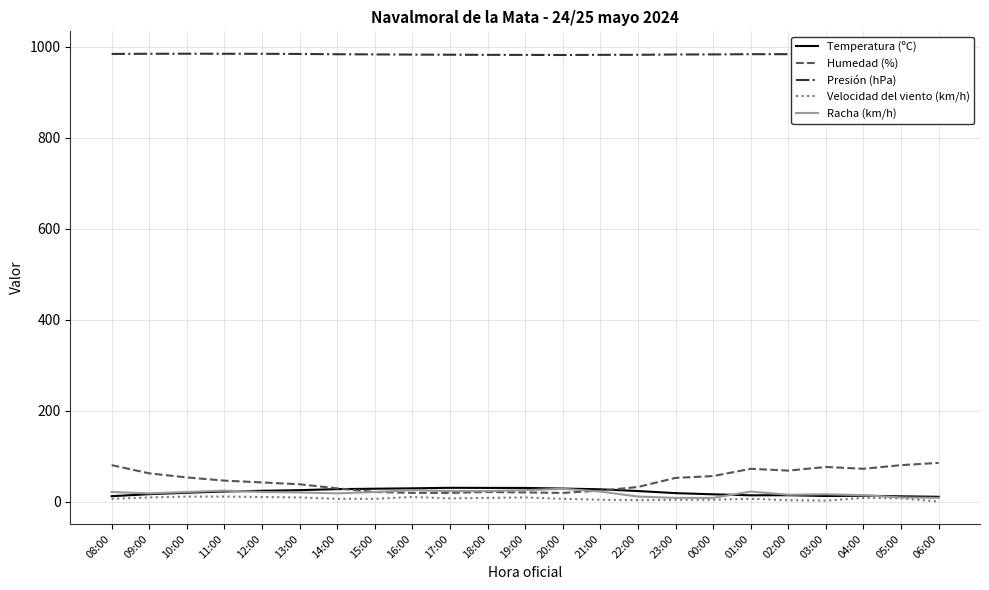

Which series has the widest spread of values?

Humedad (%)